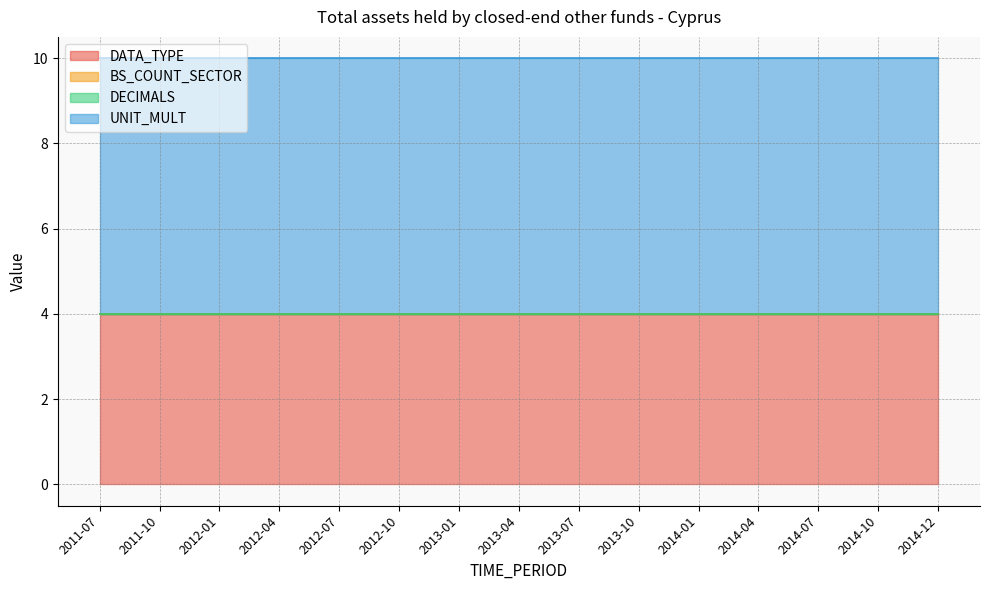

True or false: BS_COUNT_SECTOR and DATA_TYPE intersect in this chart.

False